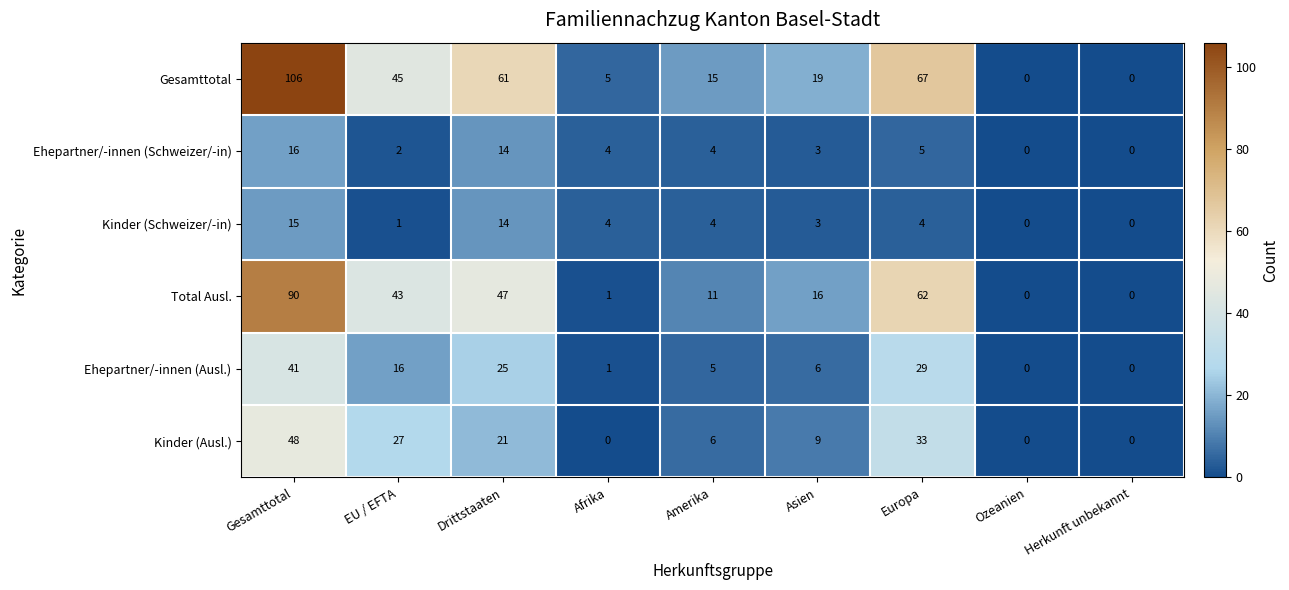

Rank the series by their maximum value, from lowest to highest.

Kinder (Schweizer/-in), Ehepartner/-innen (Schweizer/-in), Ehepartner/-innen (Ausl.), Kinder (Ausl.), Total Ausl., Gesamttotal